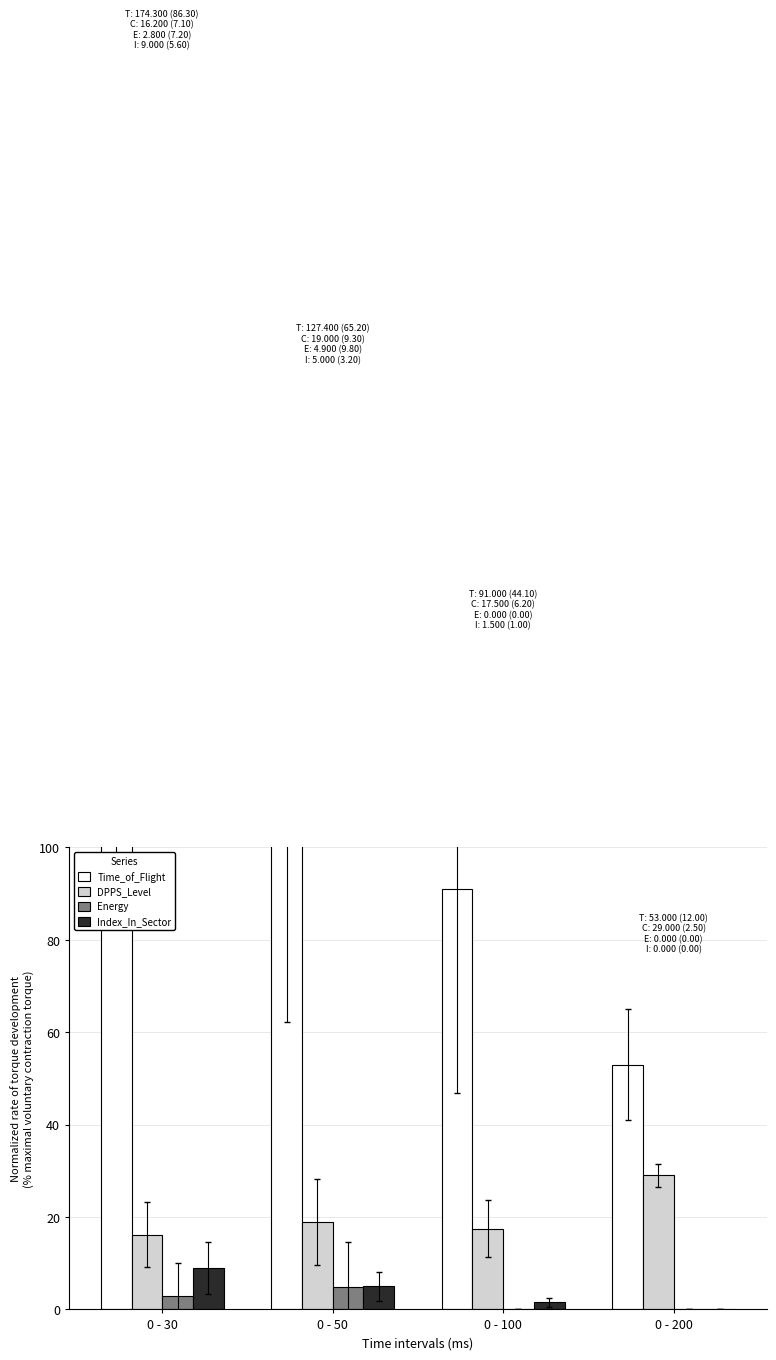

What is the total value across all series at 0 - 200?

82.0